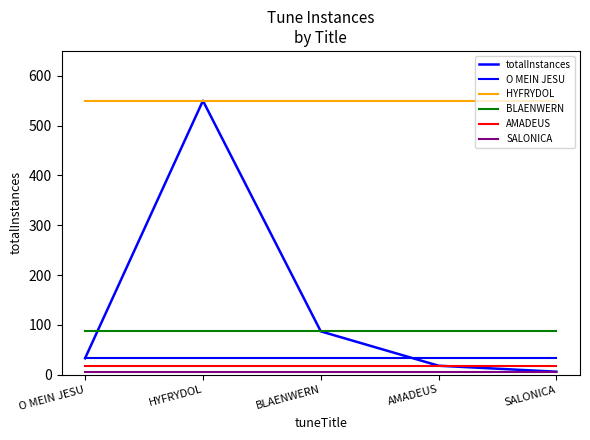

Does the chart display data point markers on the line(s)?

No